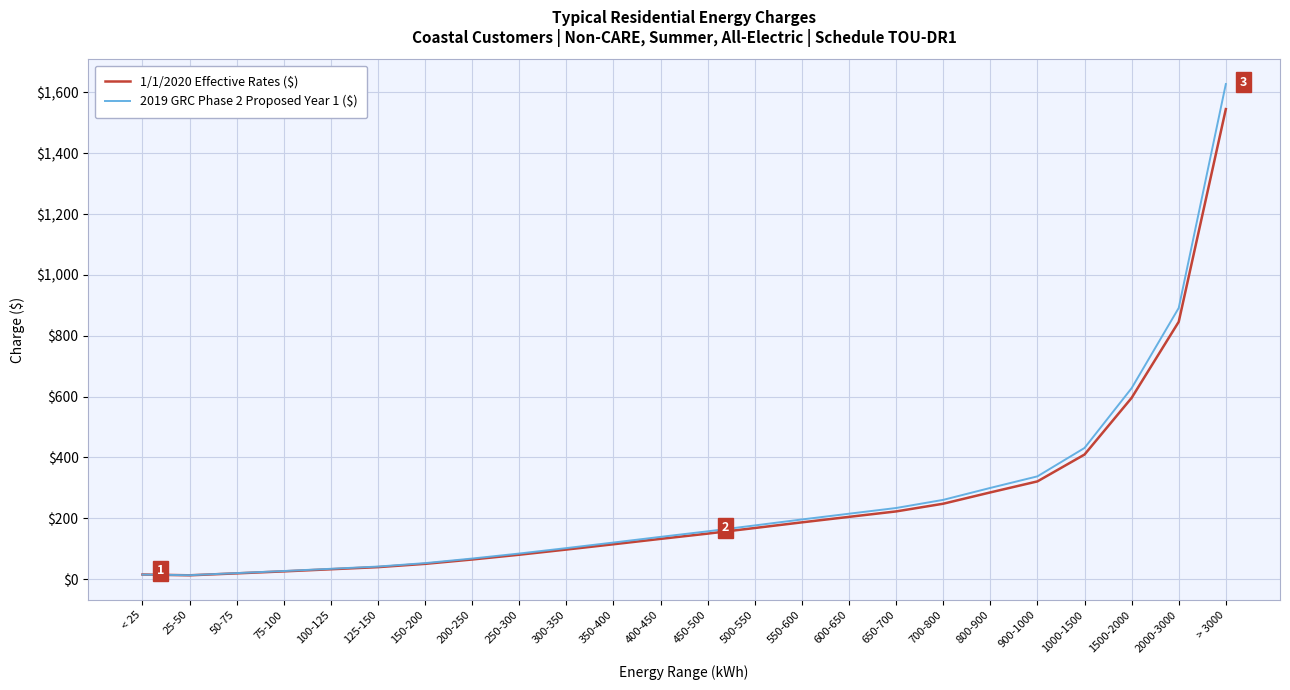

True or false: 2019 GRC Phase 2 Proposed Year 1 ($) has a value of 233.6 at 650-700.

True